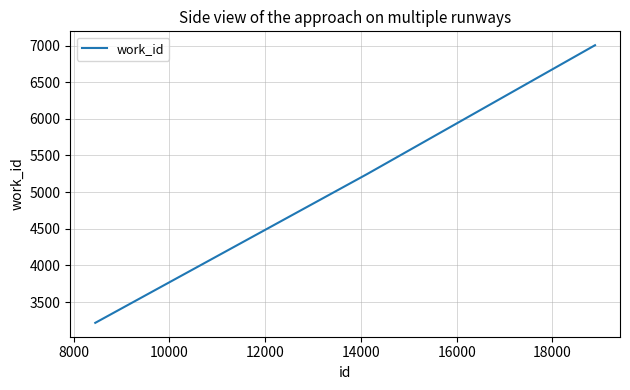

What is the minimum value shown in the chart?

3216